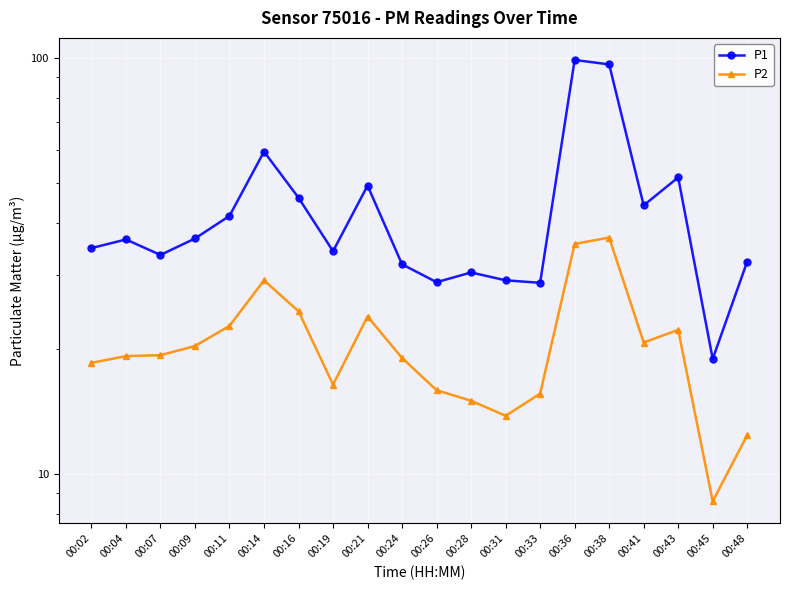

True or false: P2 has more than 2 points higher than both neighbors.

True